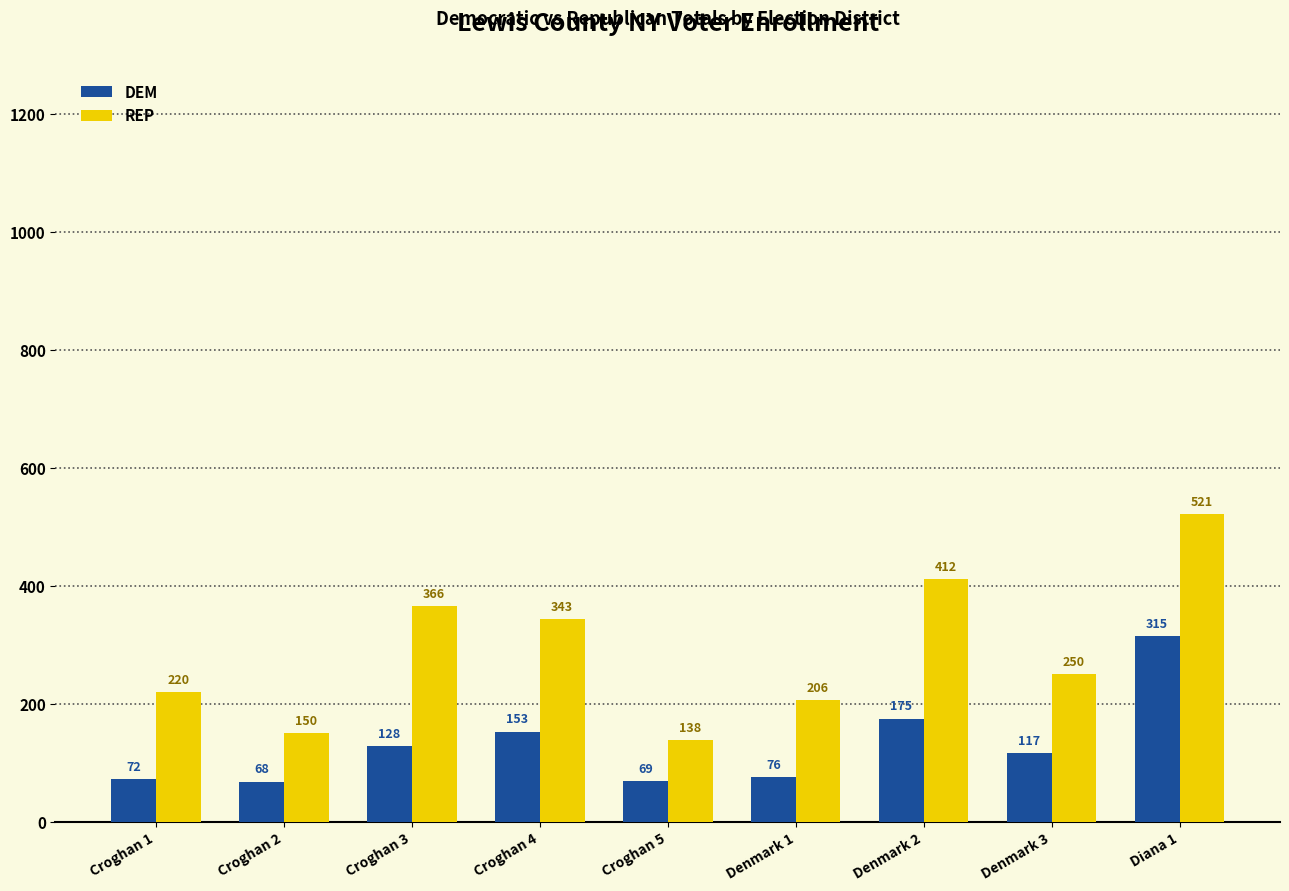

At which label is REP closest to 329?

Croghan 4